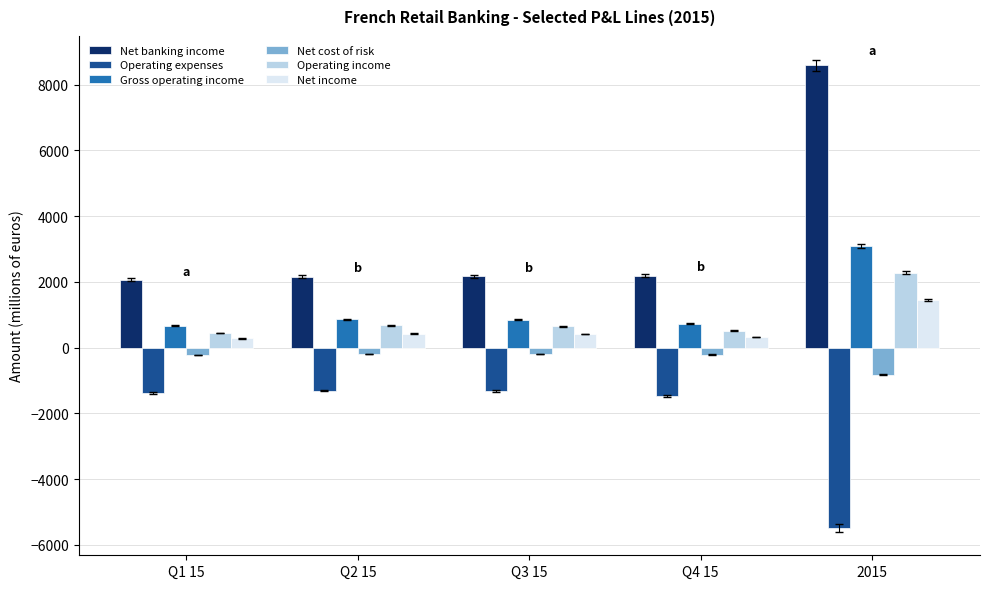

Which category has the highest value across all series?

2015